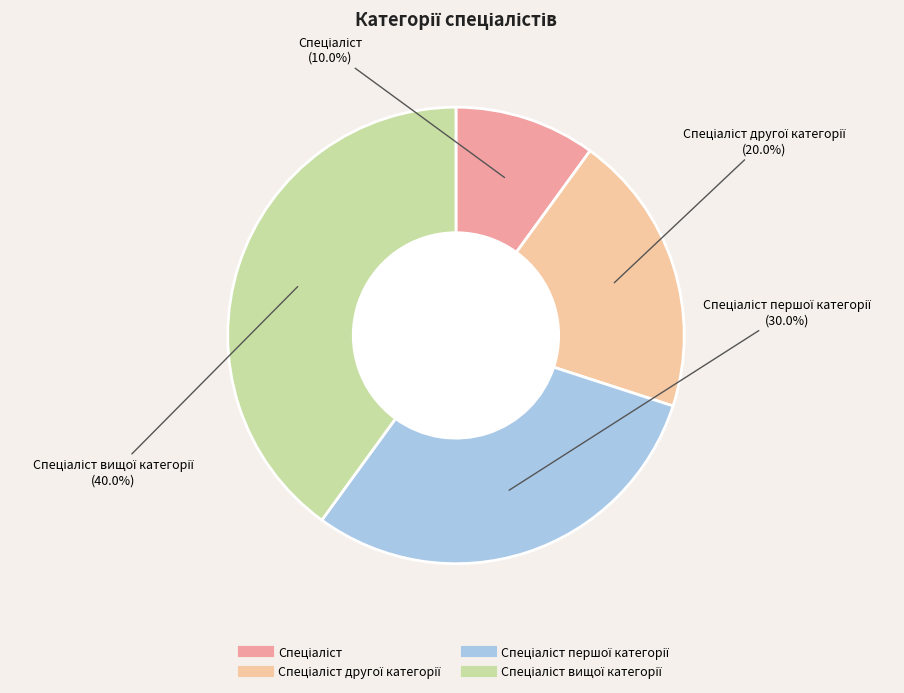

To the nearest percent, what is the average slice percentage?

25%